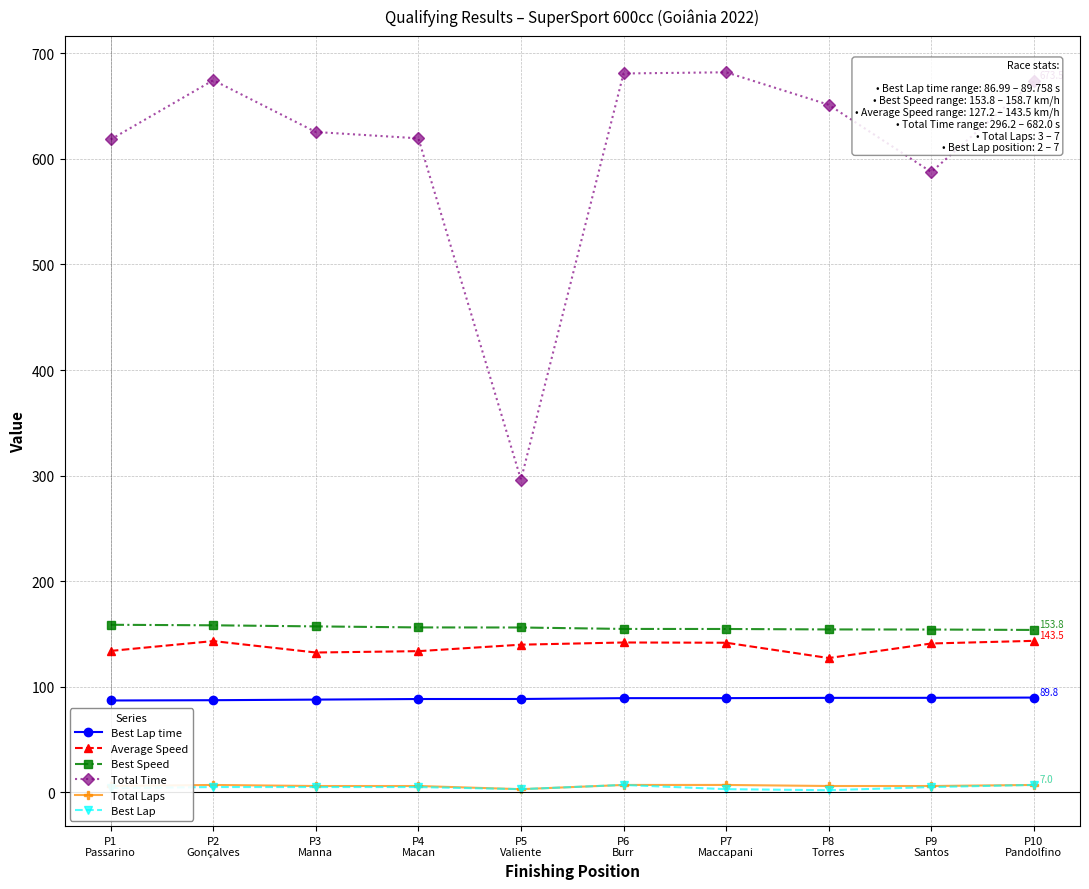

True or false: Average Speed and Best Lap time intersect in this chart.

False